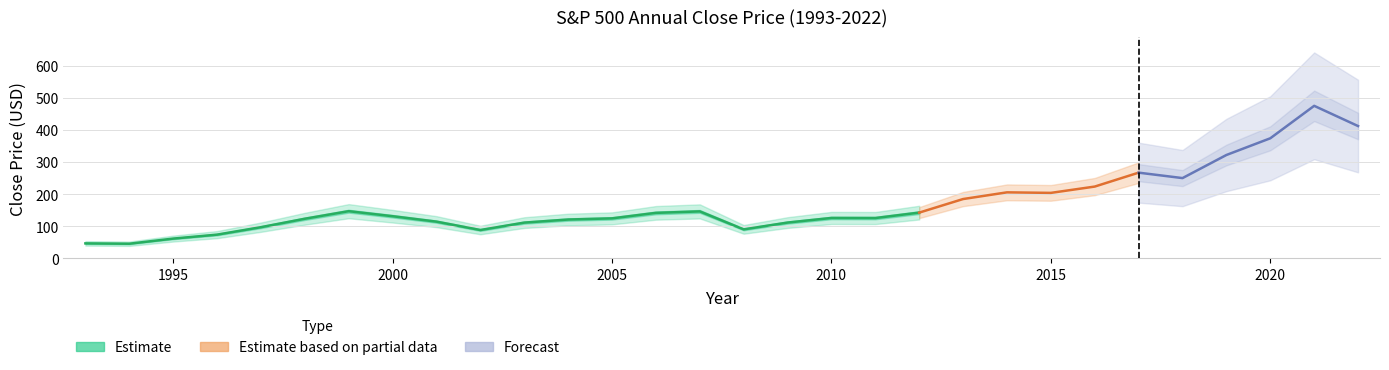

What is the difference between the second highest and second lowest values?

365.4